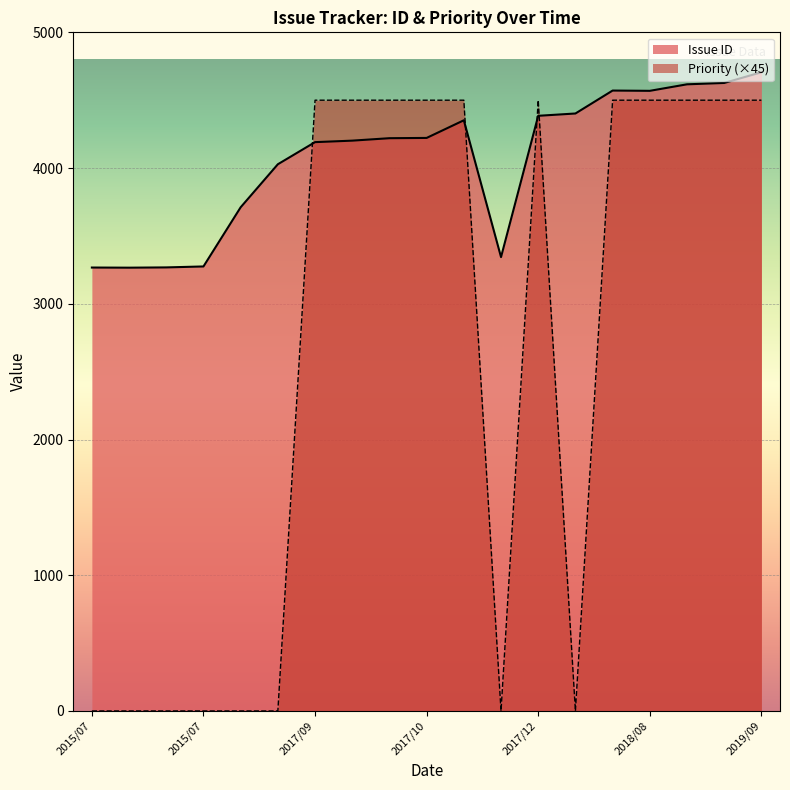

What is the total value across all series at 2017/12/05?

4485